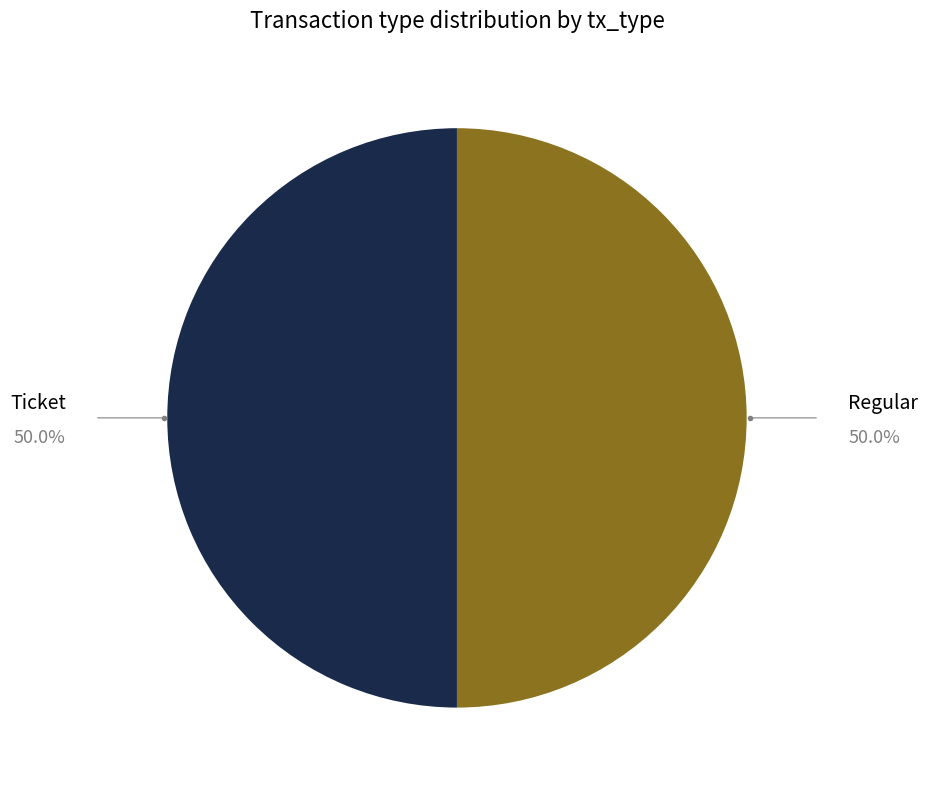

Is the sum of Ticket and Regular greater than half?

Yes